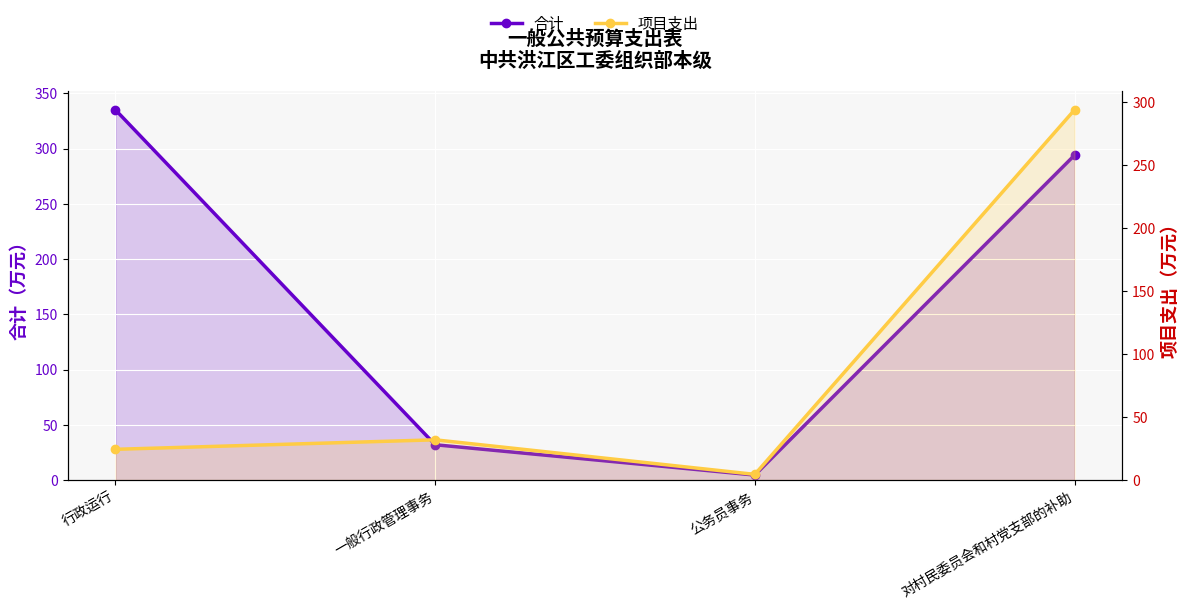

What is the sum of the 合计 values at 行政运行 and 公务员事务?

339.6